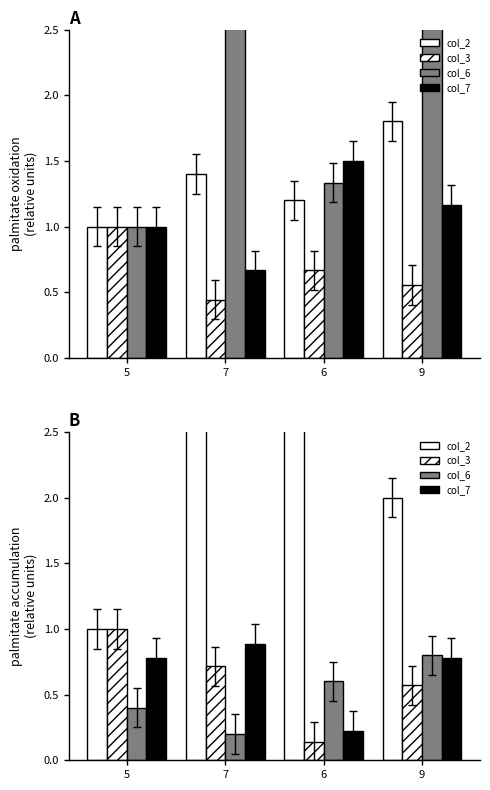

What position from the right is 5?

4